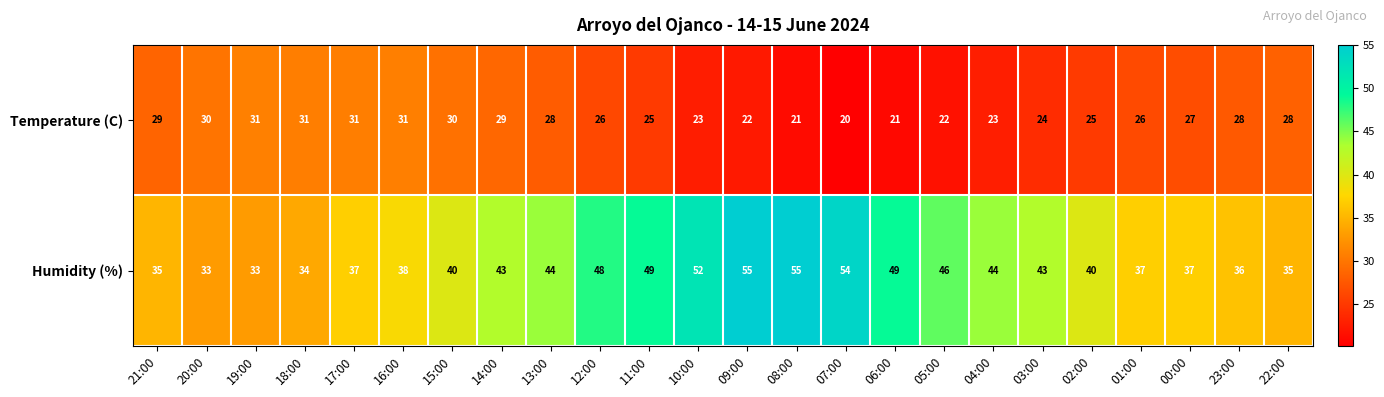

What is the difference between the highest and lowest values at 09:00?

33